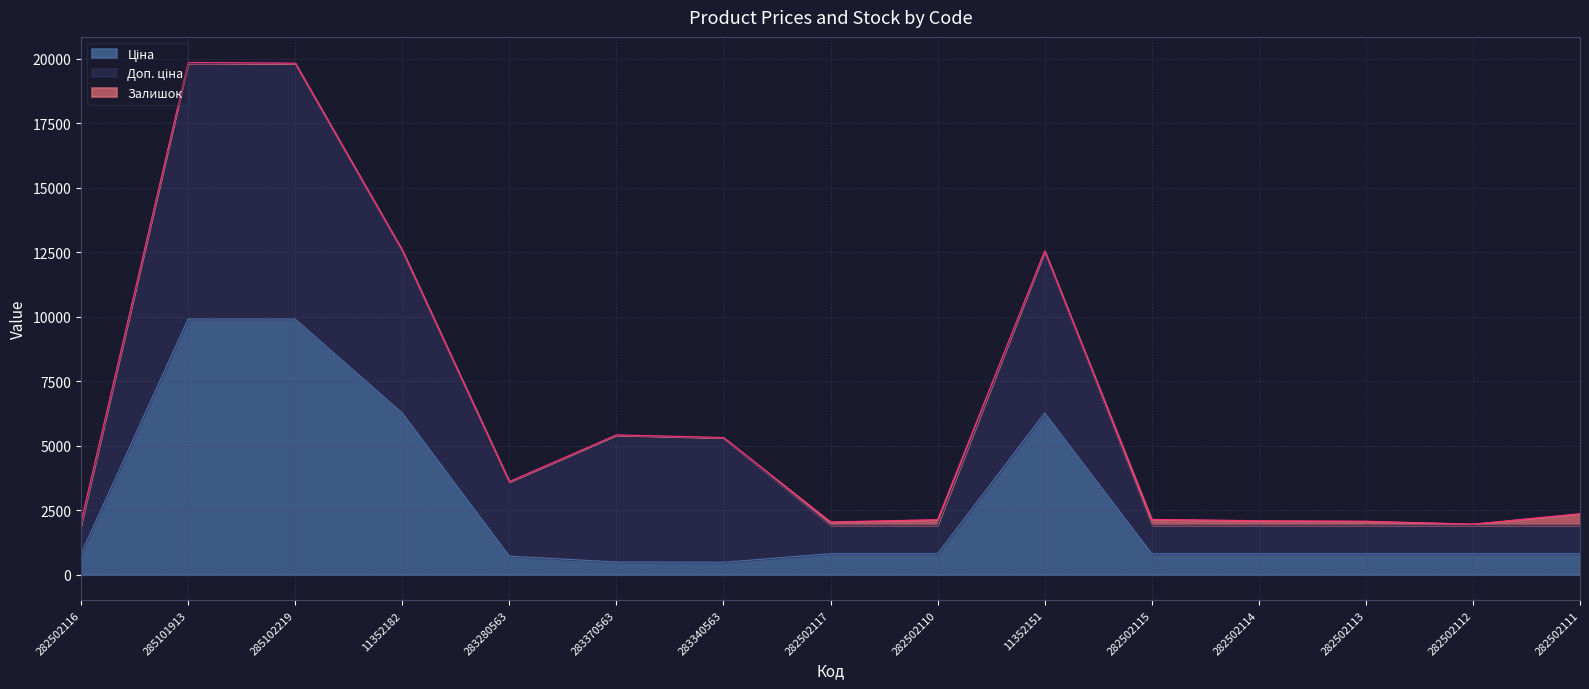

At how many categories does at least one series exceed 9661?

2